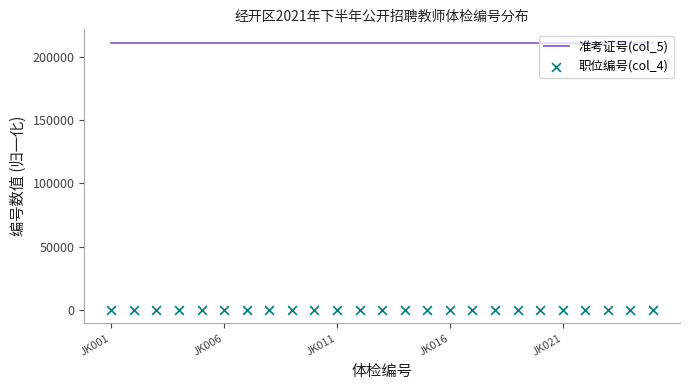

Is the value of 准考证号(col_5) at 5 greater than the value of 职位编号(col_4) at JK006?

Yes